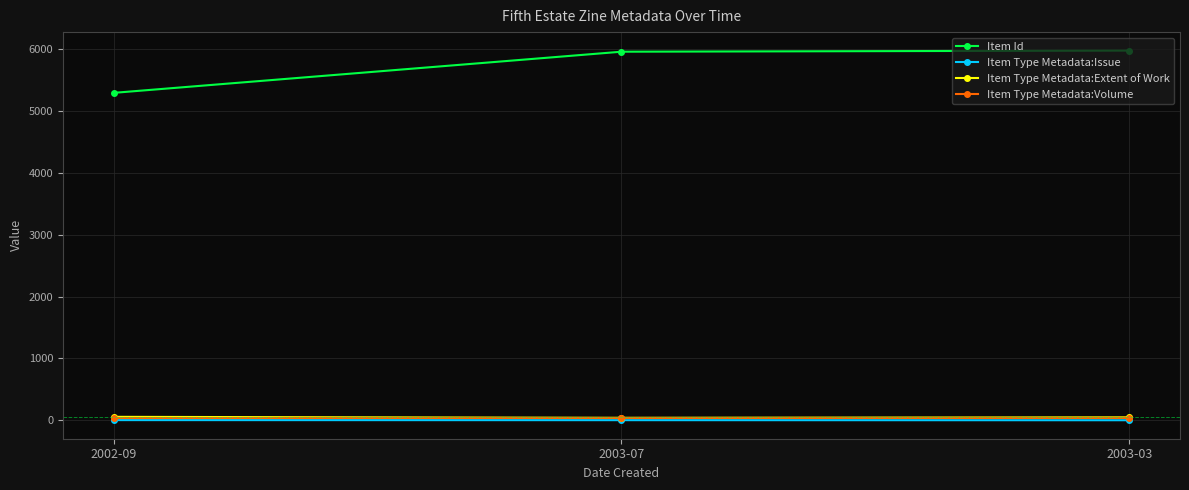

What are all the series names shown in the legend?

Item Id, Item Type Metadata:Issue, Item Type Metadata:Extent of Work, Item Type Metadata:Volume